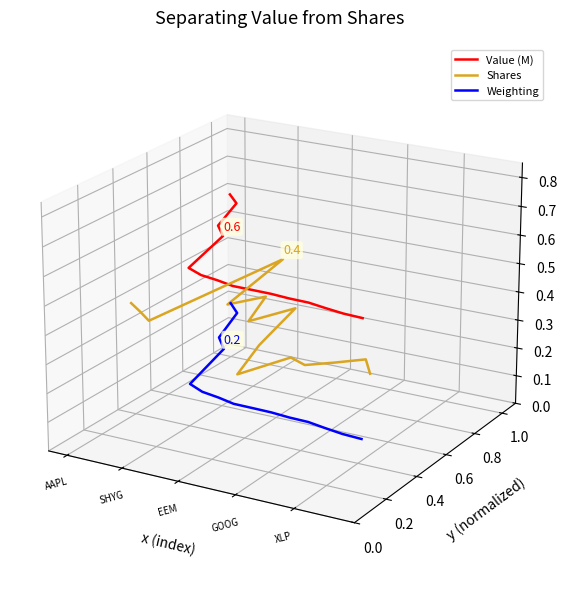

Does the chart have visible grid lines?

No